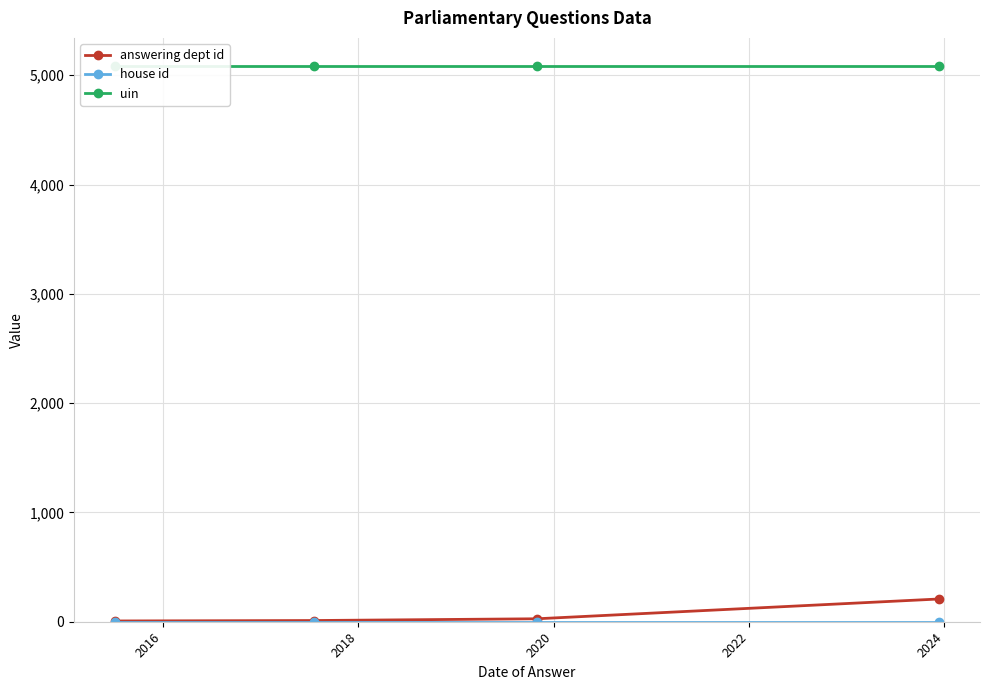

True or false: answering dept id and uin intersect in this chart.

False